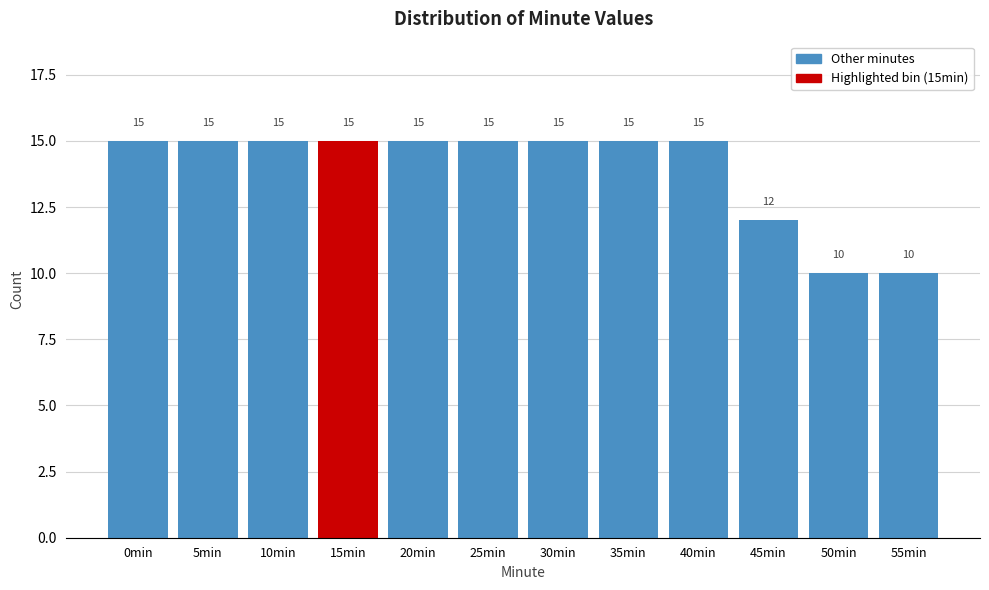

Reading left to right, what are all the values shown in this chart?

0min=15	5min=15	10min=15	15min=15	20min=15	25min=15	30min=15	35min=15	40min=15	45min=12	50min=10	55min=10